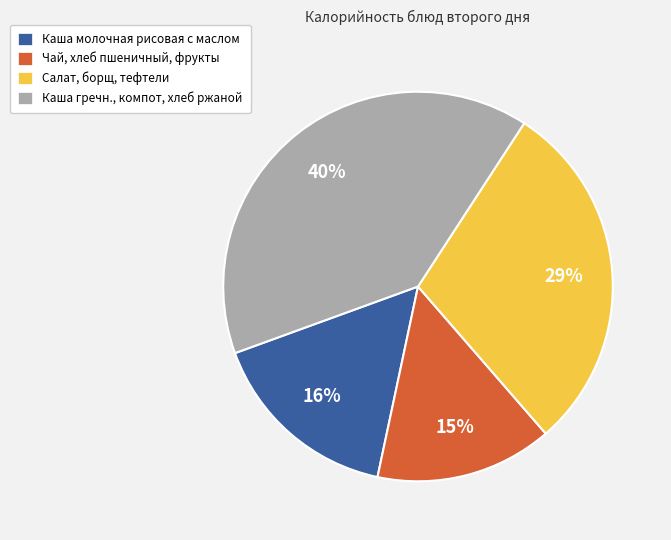

Which category has the smallest portion of the pie?

Чай, хлеб пшеничный, фрукты